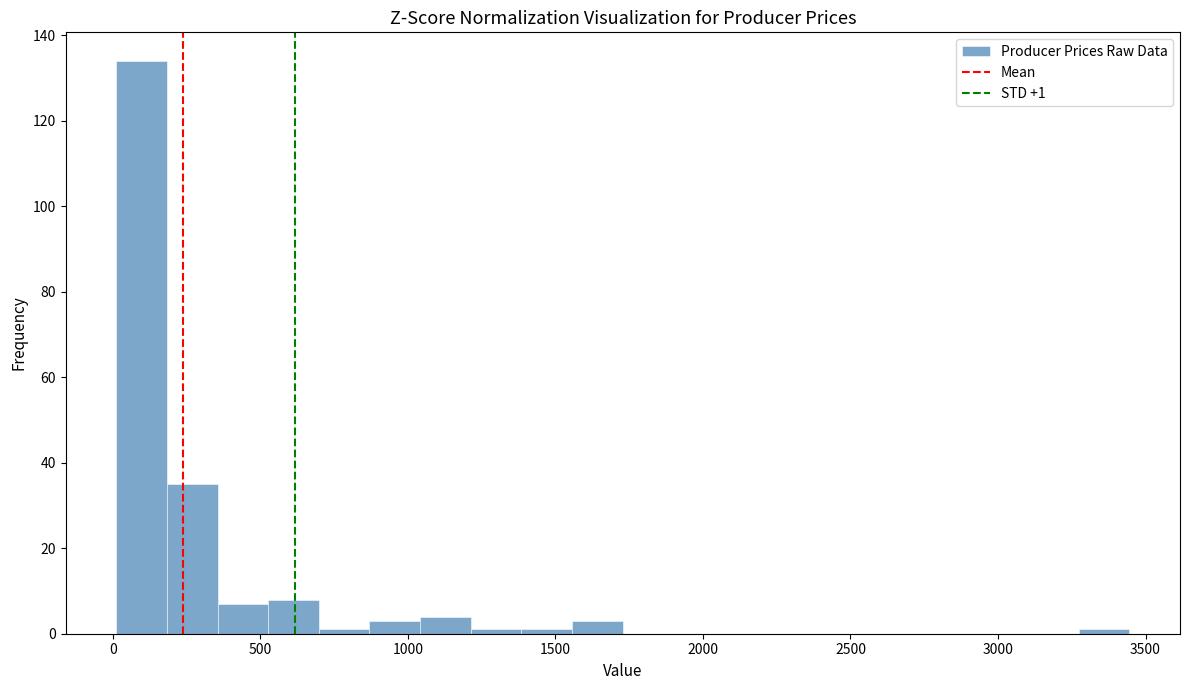

Read against the x-axis, roughly where is the centre of the tallest bar?

100